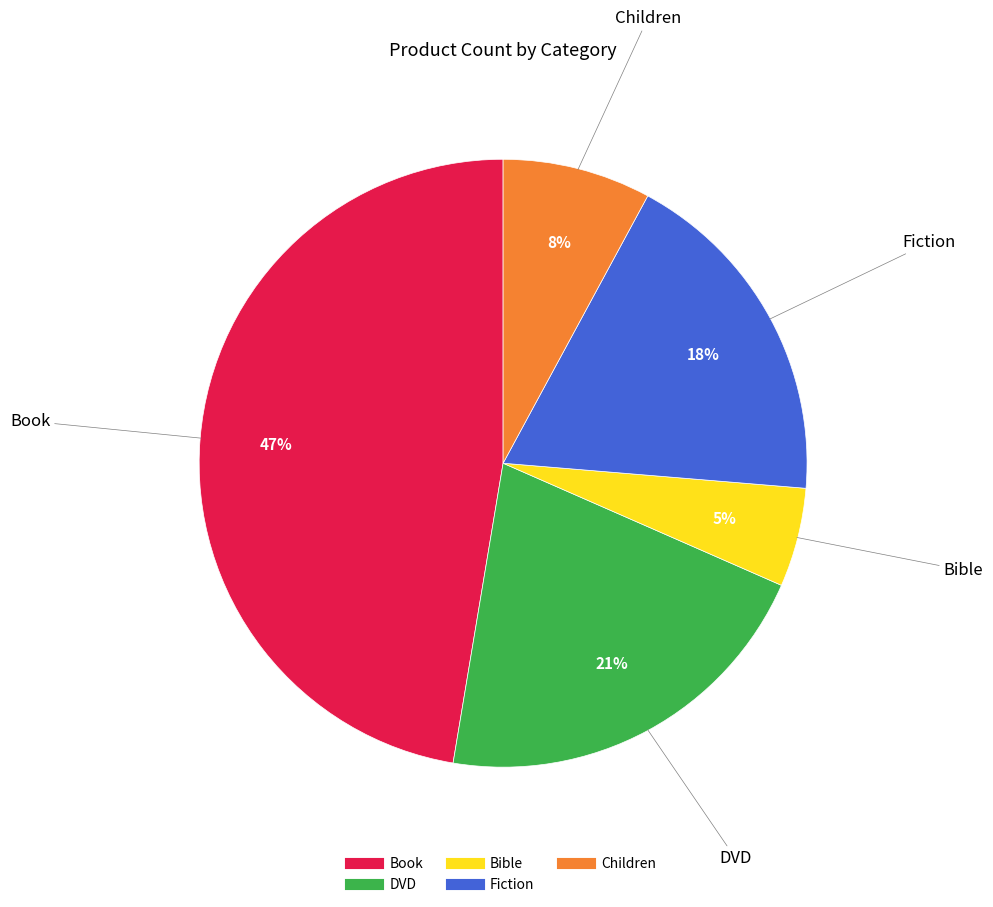

To the nearest percent, what percentage of the pie is Children?

8%